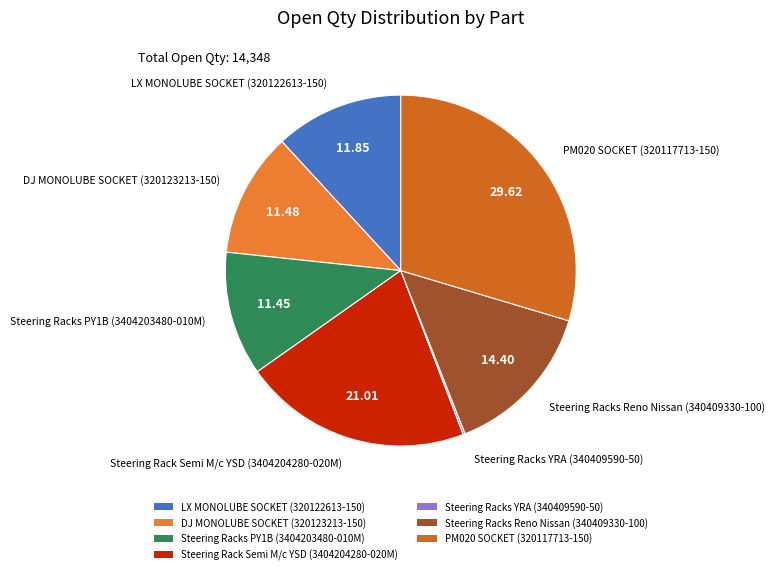

Is there any slice that represents more than half of the pie?

No